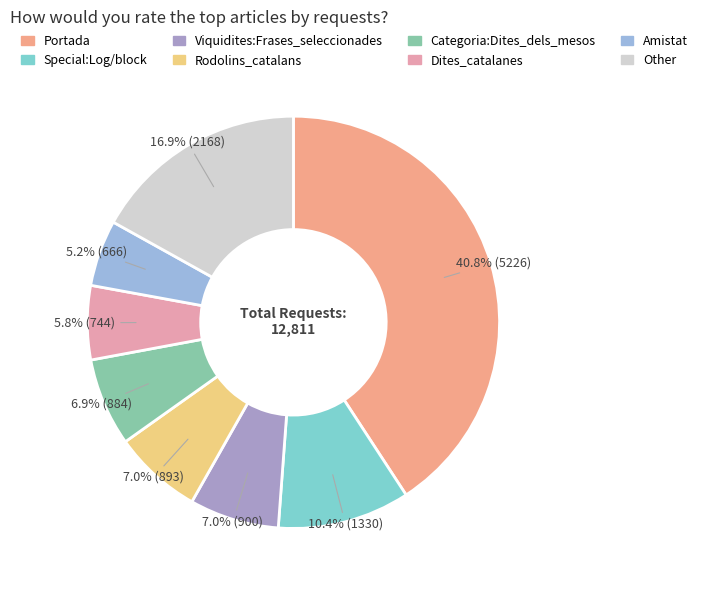

Approximately how many times larger is the value at Dites_catalanes compared to Portada?

0.1